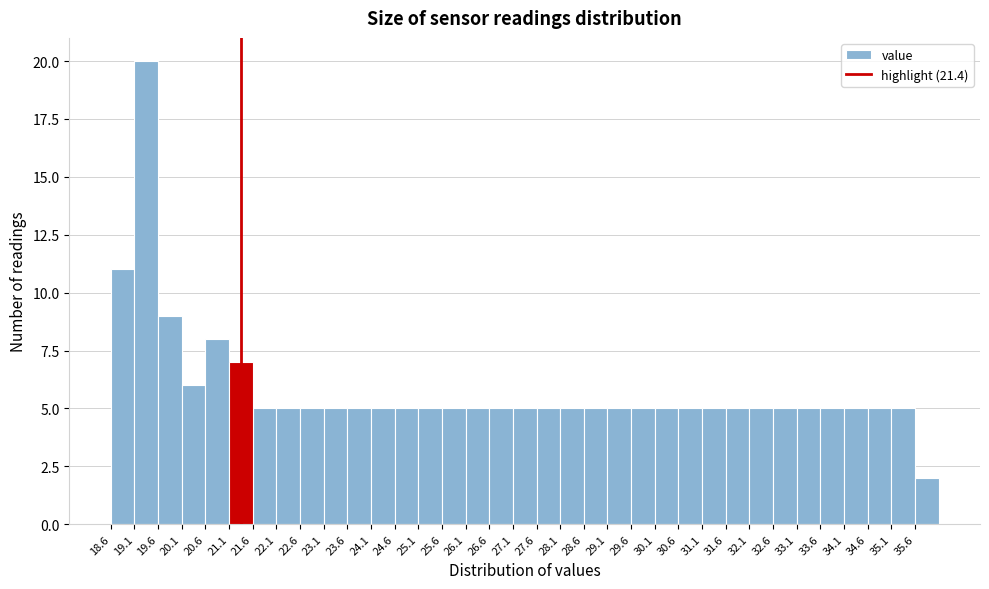

Reading left to right, list every bar in this chart as the range it spans on the x-axis followed by its height. The values are not printed on the chart, so give them approximately, as read against the axis.

18.65 to 19.15: 11
19.15 to 19.65: 20
19.65 to 20.15: 9
20.15 to 20.65: 6
20.65 to 21.15: 8
21.15 to 21.65: 7
21.65 to 22.15: 5
22.15 to 22.65: 5
22.65 to 23.15: 5
23.15 to 23.65: 5
23.65 to 24.15: 5
24.15 to 24.65: 5
24.65 to 25.15: 5
25.15 to 25.65: 5
25.65 to 26.15: 5
26.15 to 26.65: 5
26.65 to 27.15: 5
27.15 to 27.65: 5
27.65 to 28.15: 5
28.15 to 28.65: 5
28.65 to 29.15: 5
29.15 to 29.65: 5
29.65 to 30.15: 5
30.15 to 30.65: 5
30.65 to 31.15: 5
31.15 to 31.65: 5
31.65 to 32.15: 5
32.15 to 32.65: 5
32.65 to 33.15: 5
33.15 to 33.65: 5
33.65 to 34.15: 5
34.15 to 34.65: 5
34.65 to 35.15: 5
35.15 to 35.65: 5
35.65 to 36.15: 2